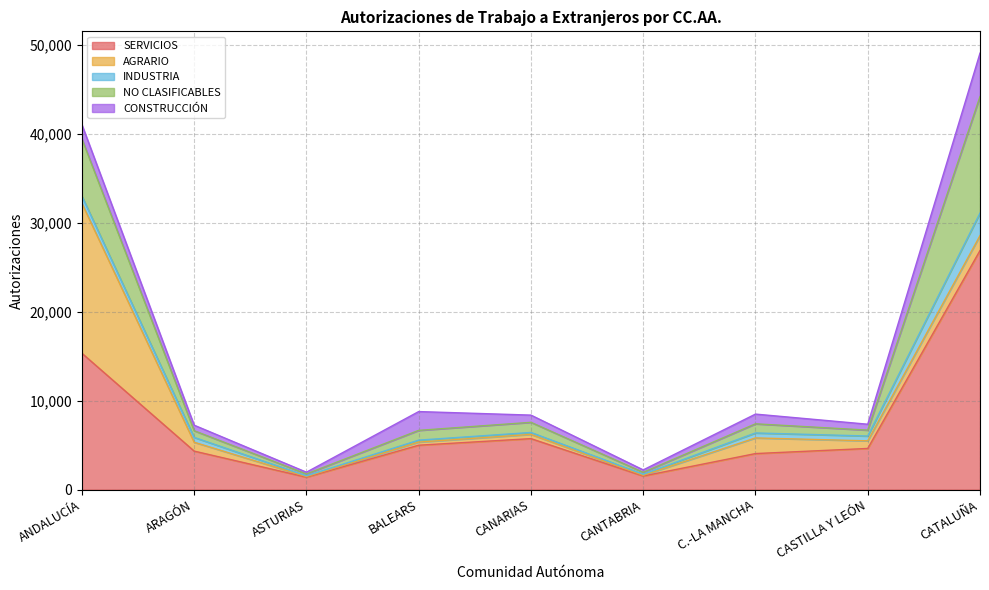

Where is the first local maximum for SERVICIOS?

CANARIAS